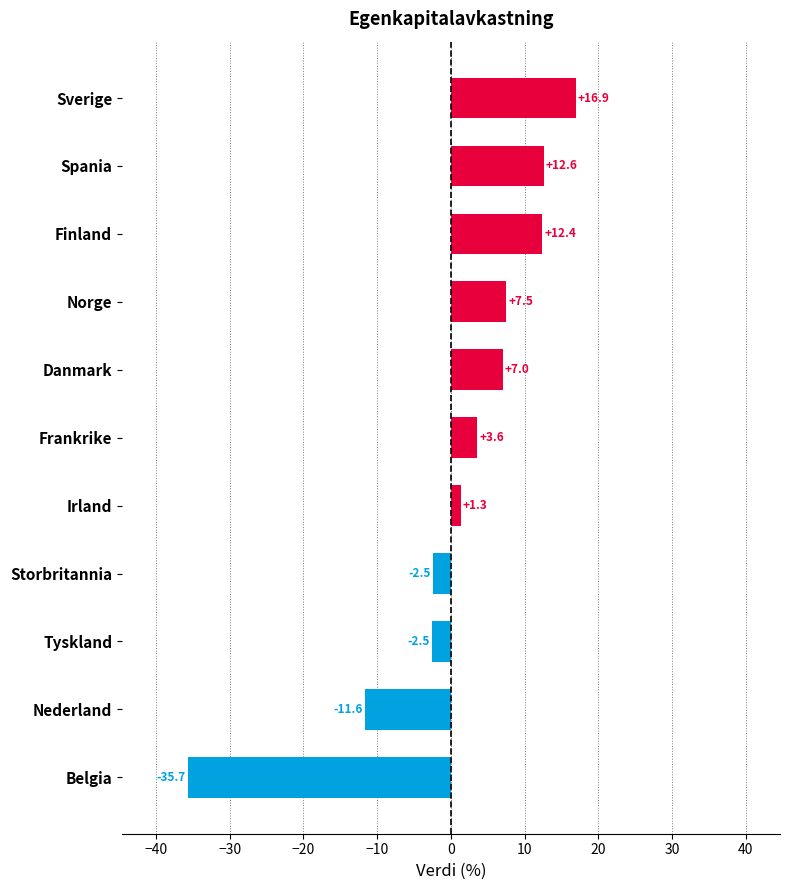

What is the average value?

0.8